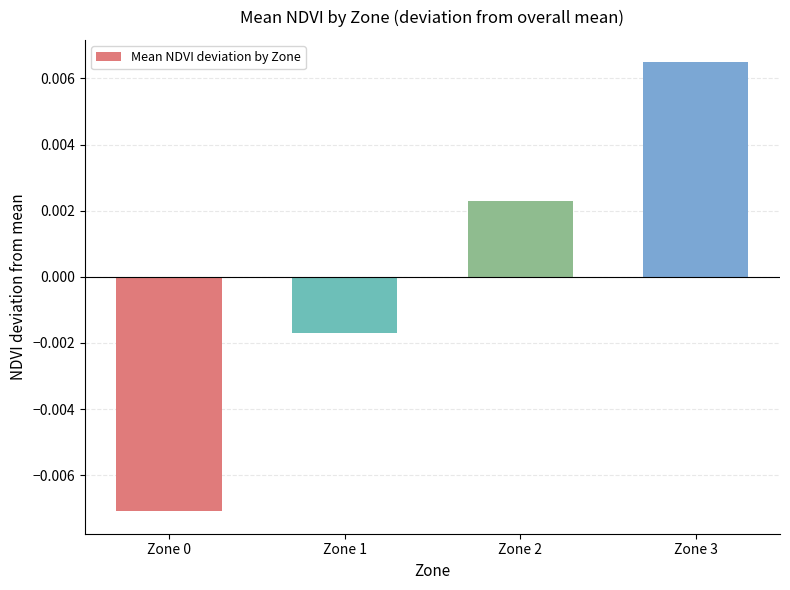

Which label corresponds to the largest value in the chart?

Zone 3